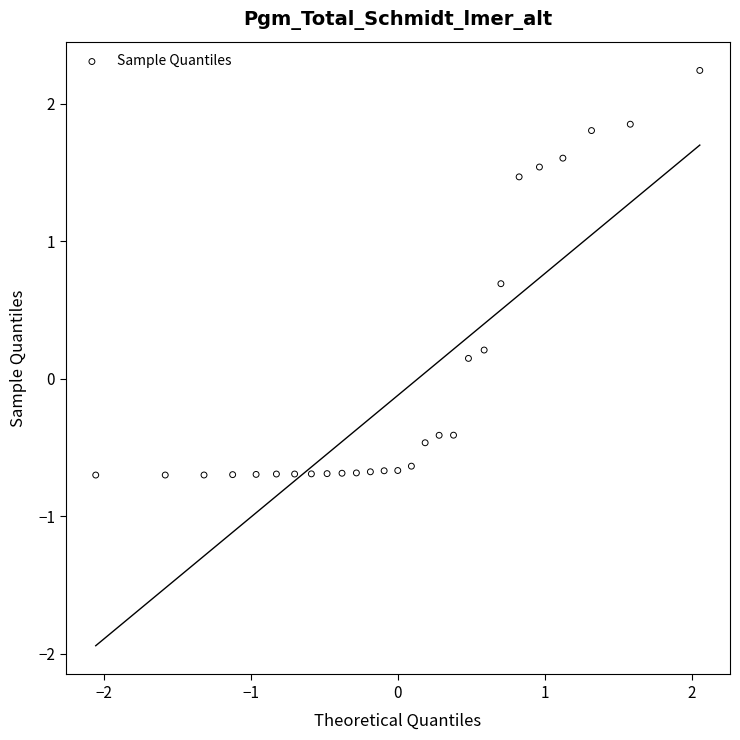

What is the range of X values (max minus min)?

4.1